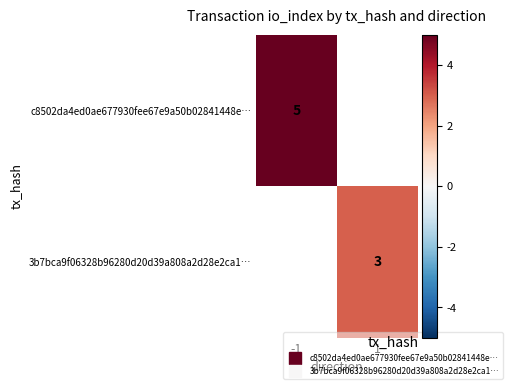

How many data points does each series have?

2